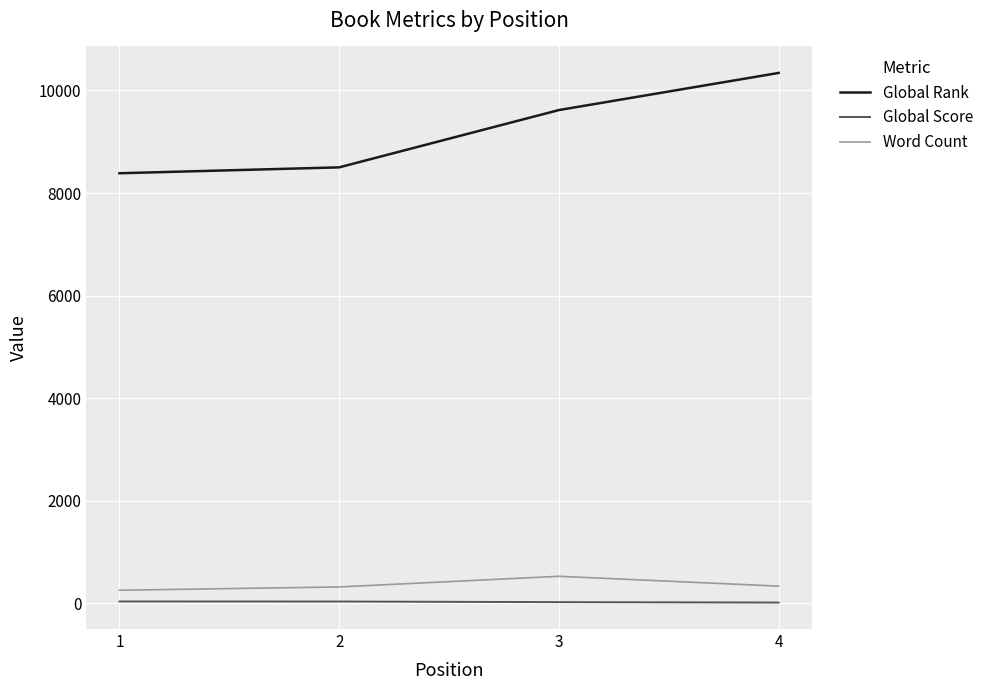

True or false: Global Rank has more than 1 points higher than both neighbors.

False